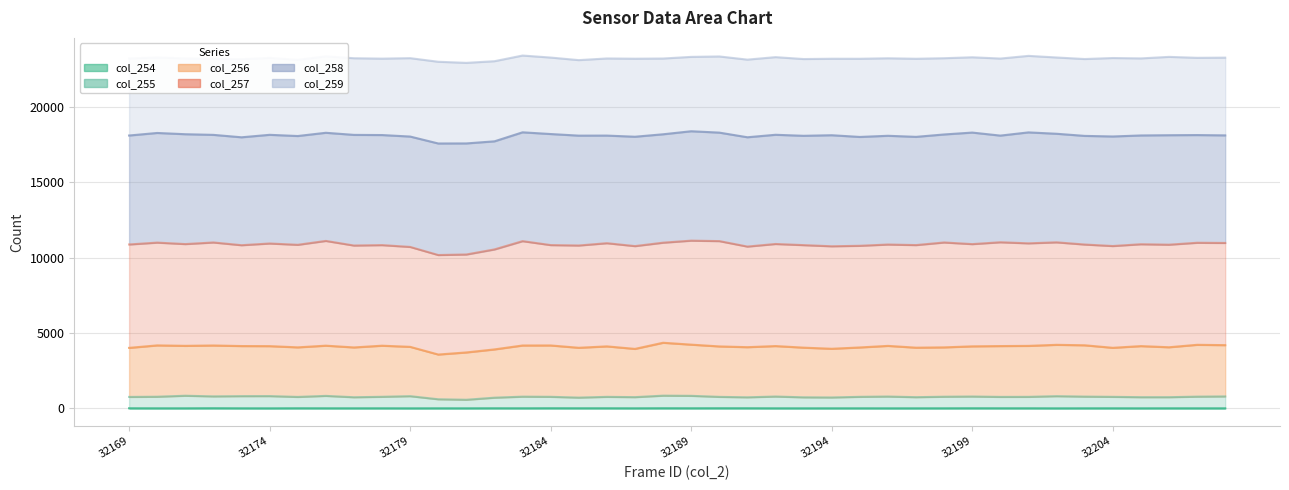

Is it true that col_254_line equals 4 at 22?

False